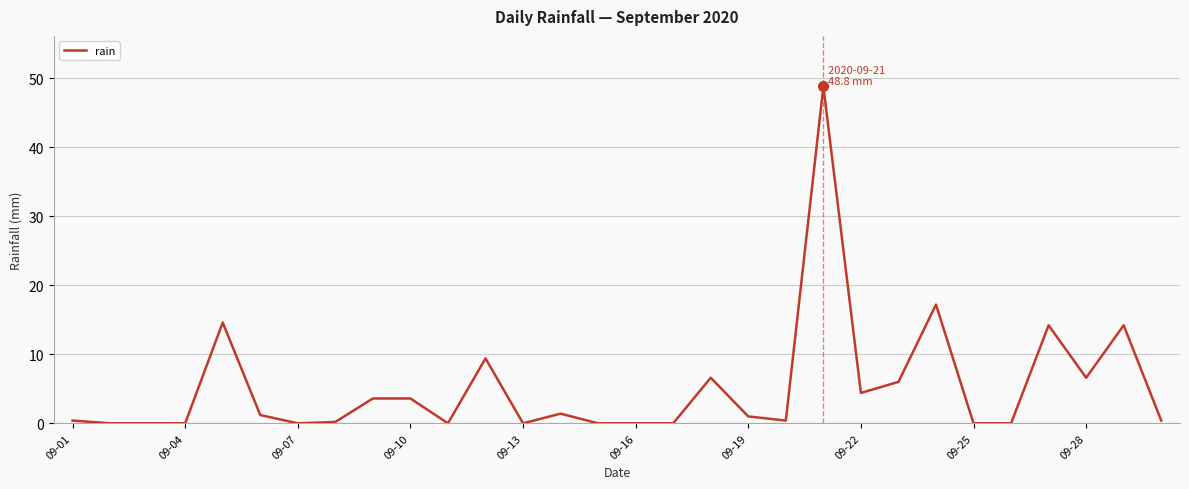

What is the difference between the maximum and minimum values?

48.8